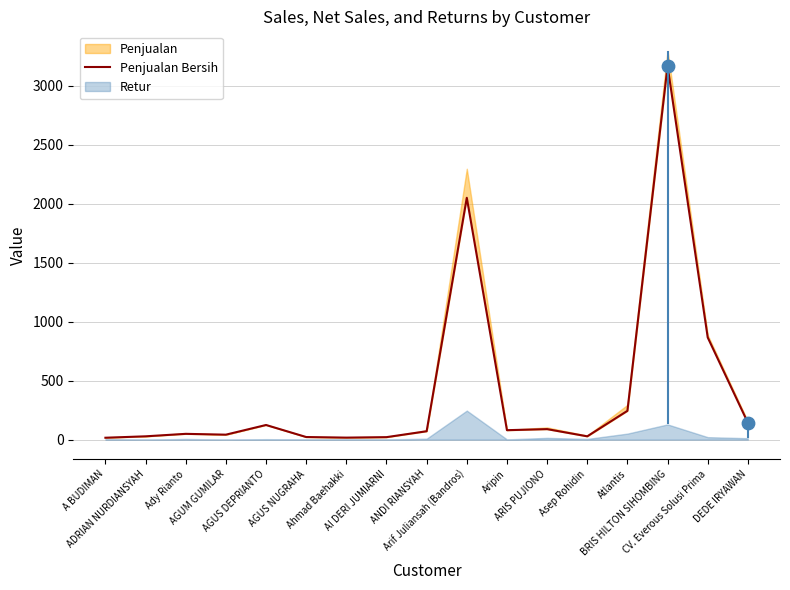

What is the ratio of the value at CV. Everous Solusi Prima to the value at AGUS DEPRIANTO?

7.0